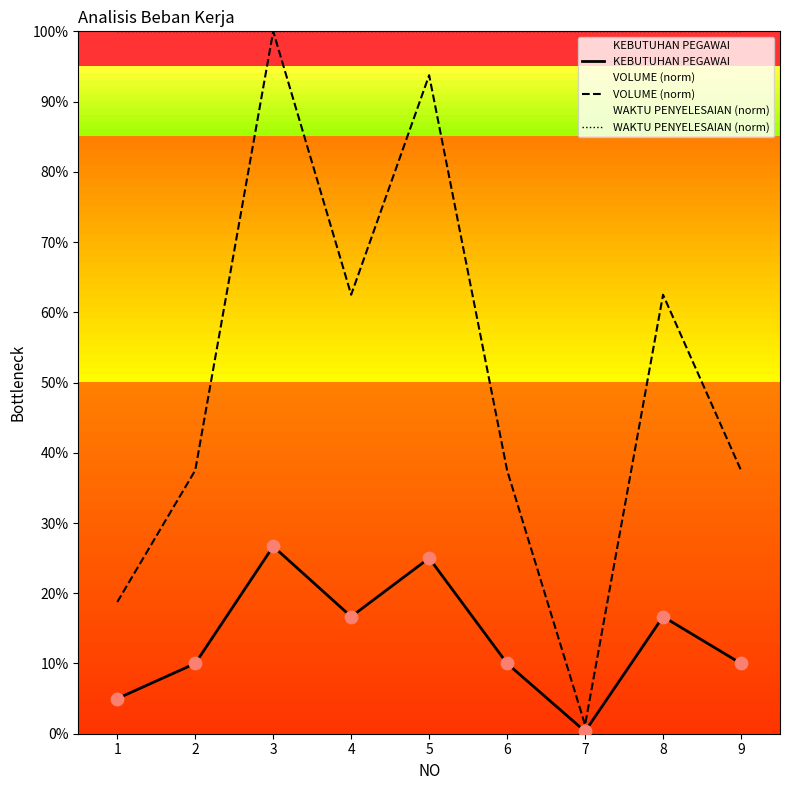

What is the total value across all series at 8?

1.8